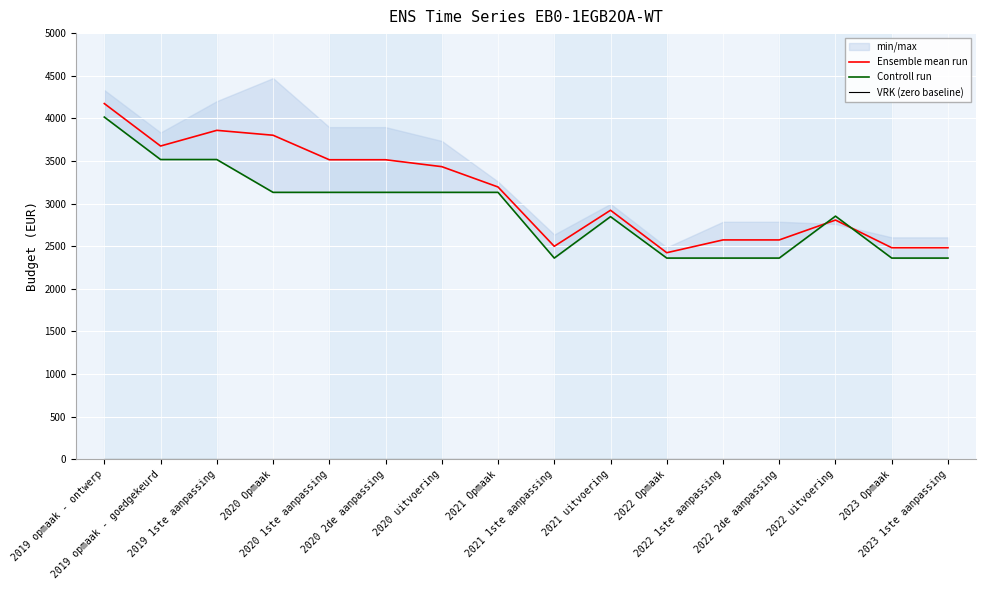

True or false: VRK (zero baseline) and Ensemble mean run intersect in this chart.

False